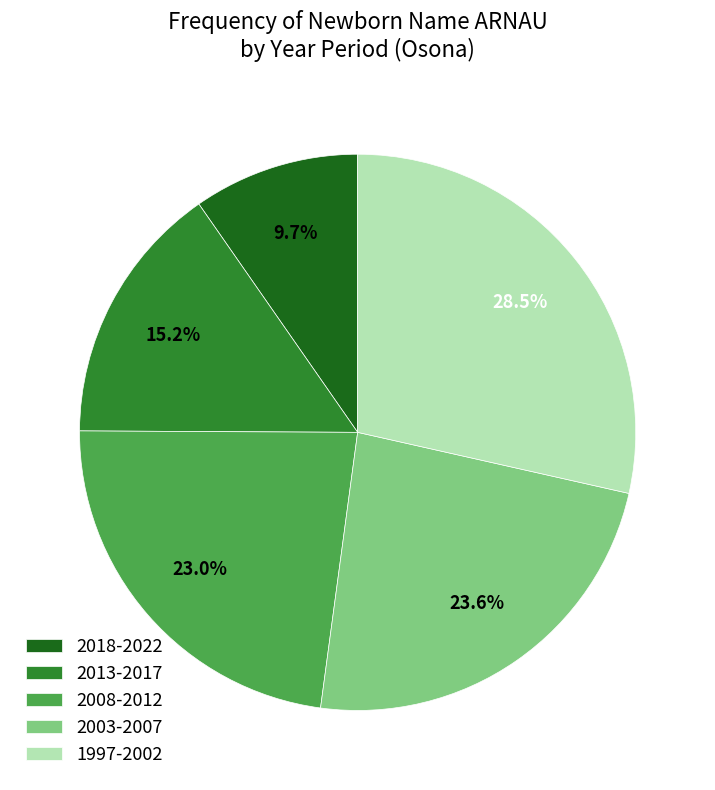

Is there any slice that represents more than half of the pie?

No